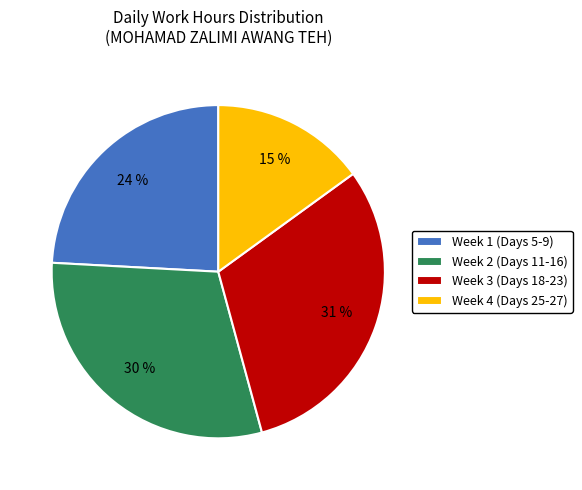

True or false: Week 3 (Days 18-23) accounts for 39% of the total.

False